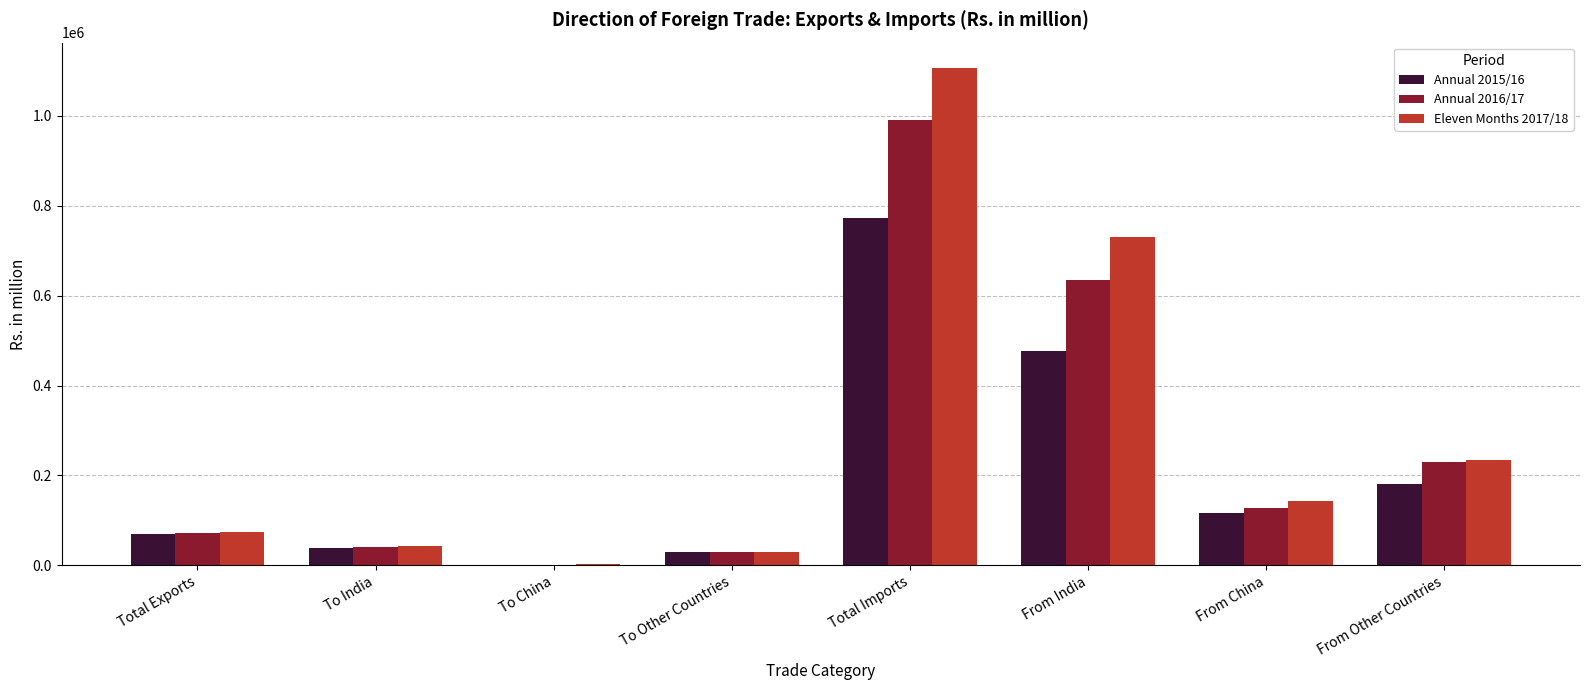

What is the maximum value shown in the chart?

1107351.7